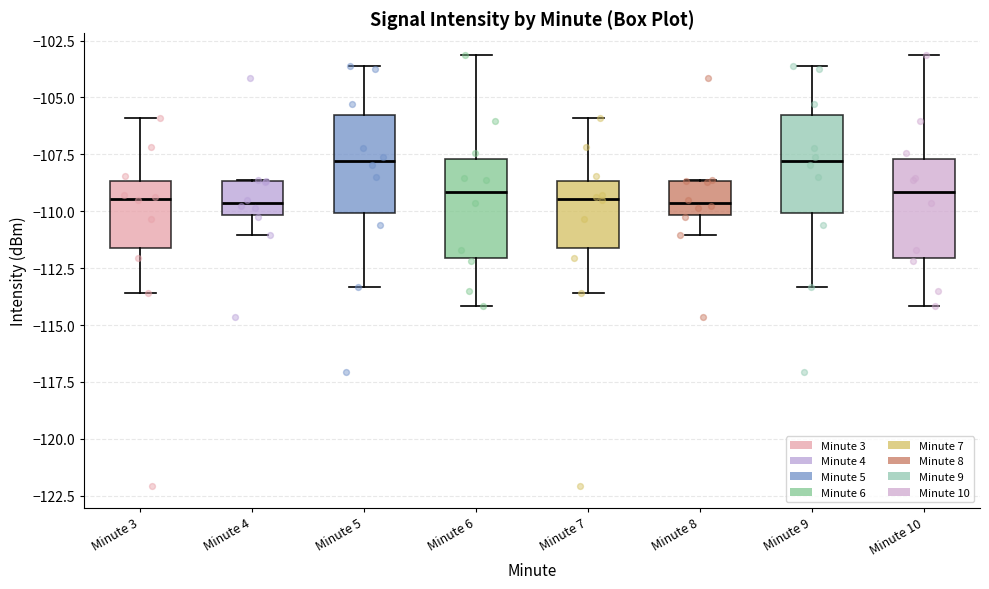

Reading left to right, transcribe this box plot: for each box, give where its median line is, the range the box spans, and where its two whiskers end, as read against the y-axis. The values are not printed on the chart, so give them approximately, as read against the axis.

Minute 3: median -109.5, box -111.5 to -108.5, whiskers -113.5 to -106.0
Minute 4: median -109.5, box -110.0 to -108.5, whiskers -111.0 to -108.5
Minute 5: median -108.0, box -110.0 to -106.0, whiskers -113.5 to -103.5
Minute 6: median -109.0, box -112.0 to -107.5, whiskers -114.0 to -103.0
Minute 7: median -109.5, box -111.5 to -108.5, whiskers -113.5 to -106.0
Minute 8: median -109.5, box -110.0 to -108.5, whiskers -111.0 to -108.5
Minute 9: median -108.0, box -110.0 to -106.0, whiskers -113.5 to -103.5
Minute 10: median -109.0, box -112.0 to -107.5, whiskers -114.0 to -103.0